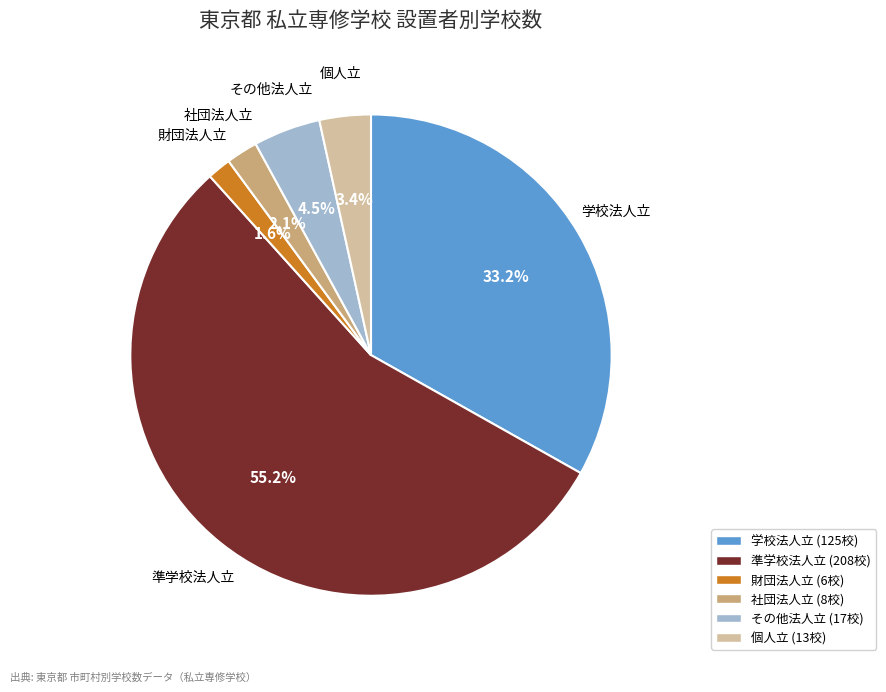

To the nearest percent, what is the combined percentage of 社団法人立 and 個人立?

6%